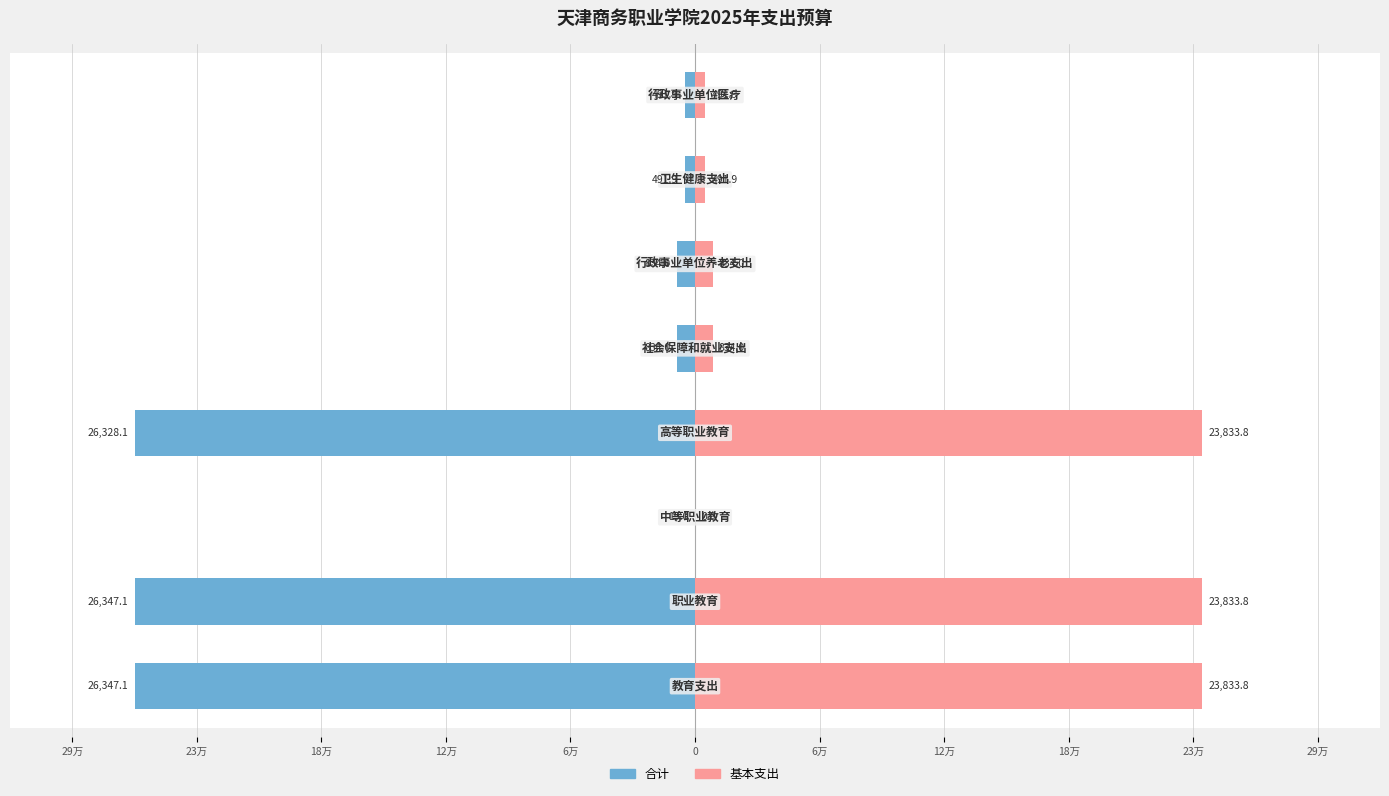

What are all the series names shown in the legend?

合计, 基本支出